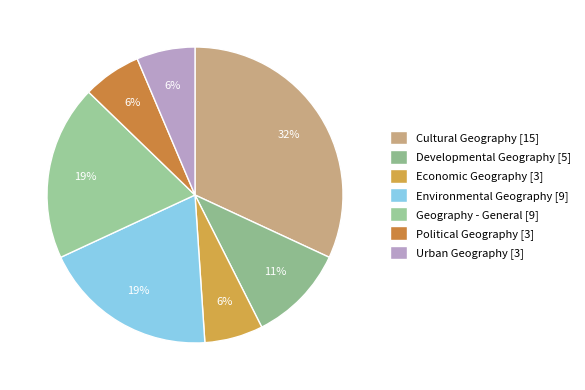

How many segments does this pie chart have?

7